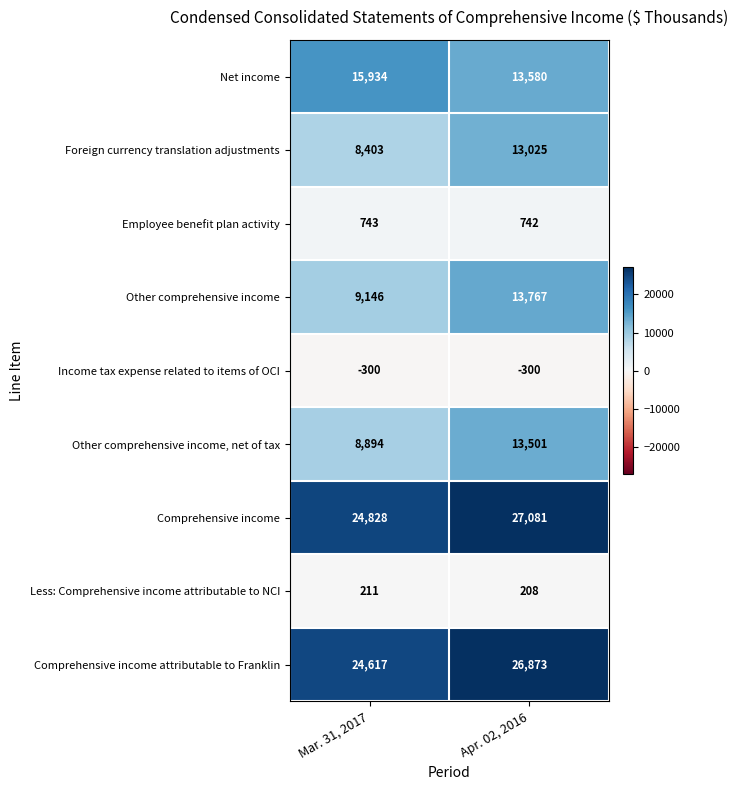

The value of Foreign currency translation adjustments at Mar. 31, 2017 is 8403. True or false?

True